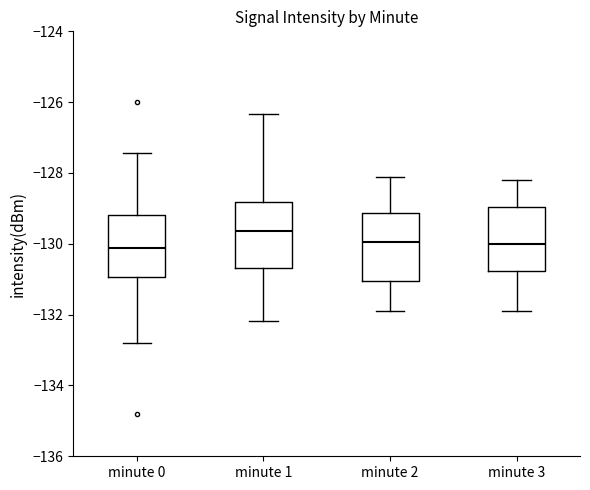

Reading left to right, read every box against the y-axis: the position of its median line, the range the box covers, and the ends of its whiskers. The values are not printed on the chart, so give them approximately, as read against the axis.

minute 0: median -130.2, box -131.0 to -129.2, whiskers -132.8 to -127.4
minute 1: median -129.6, box -130.6 to -128.8, whiskers -132.2 to -126.4
minute 2: median -130.0, box -131.0 to -129.2, whiskers -131.8 to -128.0
minute 3: median -130.0, box -130.8 to -129.0, whiskers -131.8 to -128.2